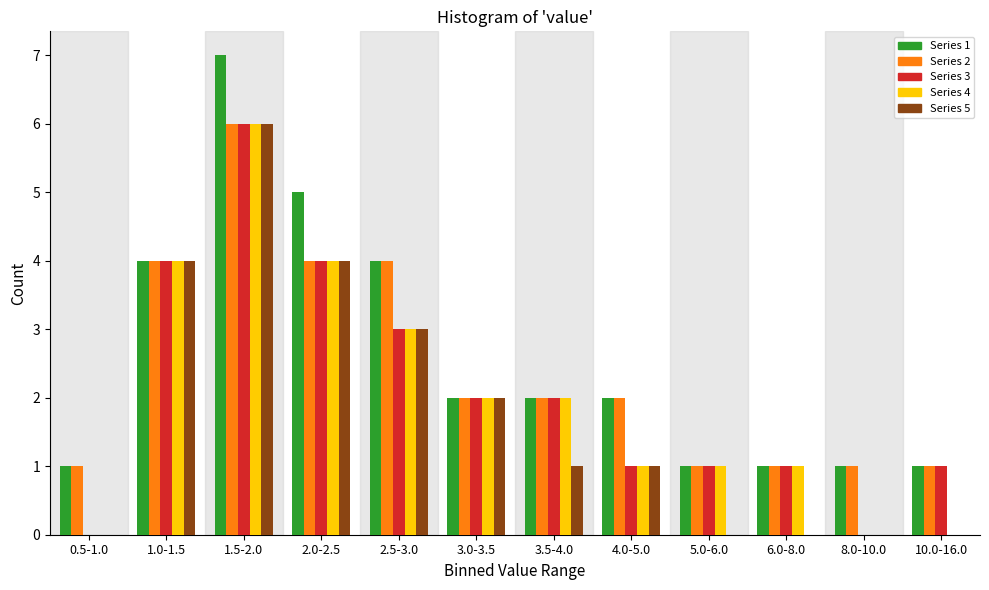

Is it true that Series 4 equals 1 at 5.0-6.0?

True